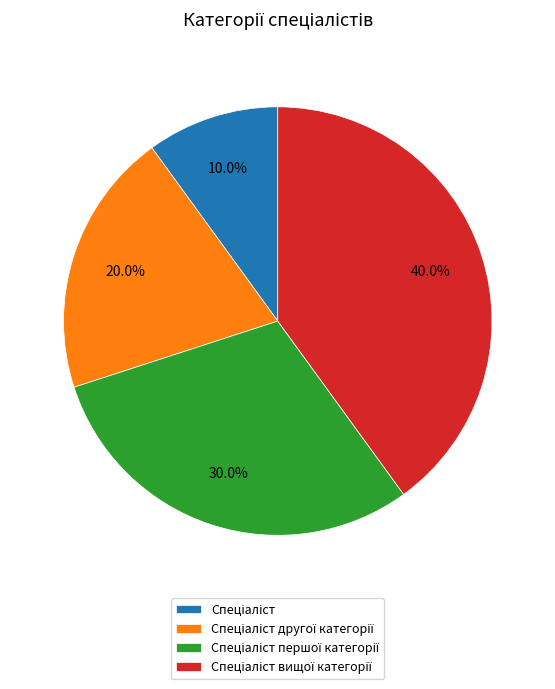

Is there a majority slice in this chart?

No